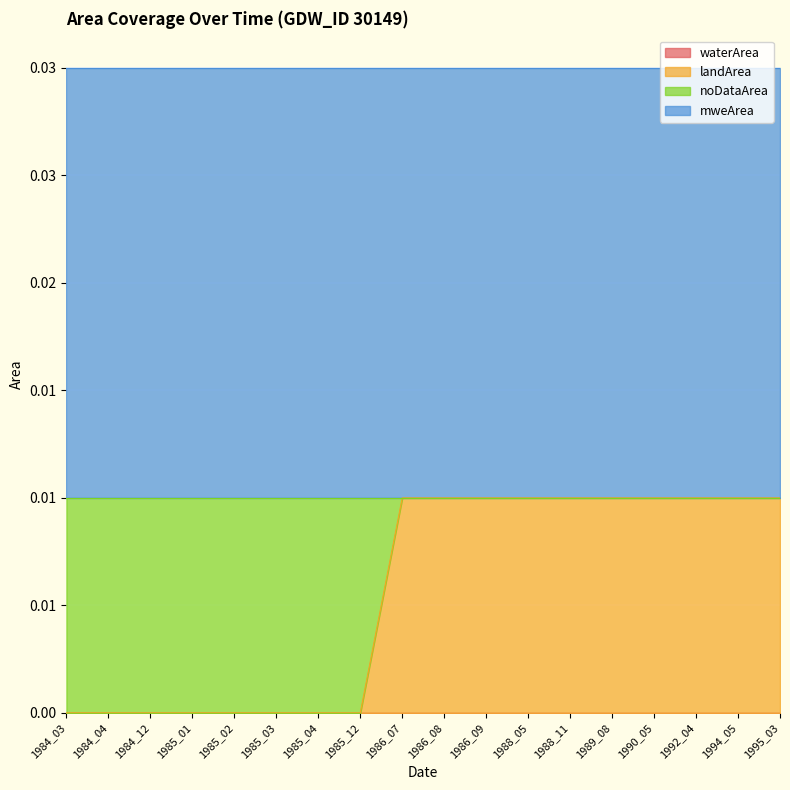

Which category has the lowest value across all series?

1984_03